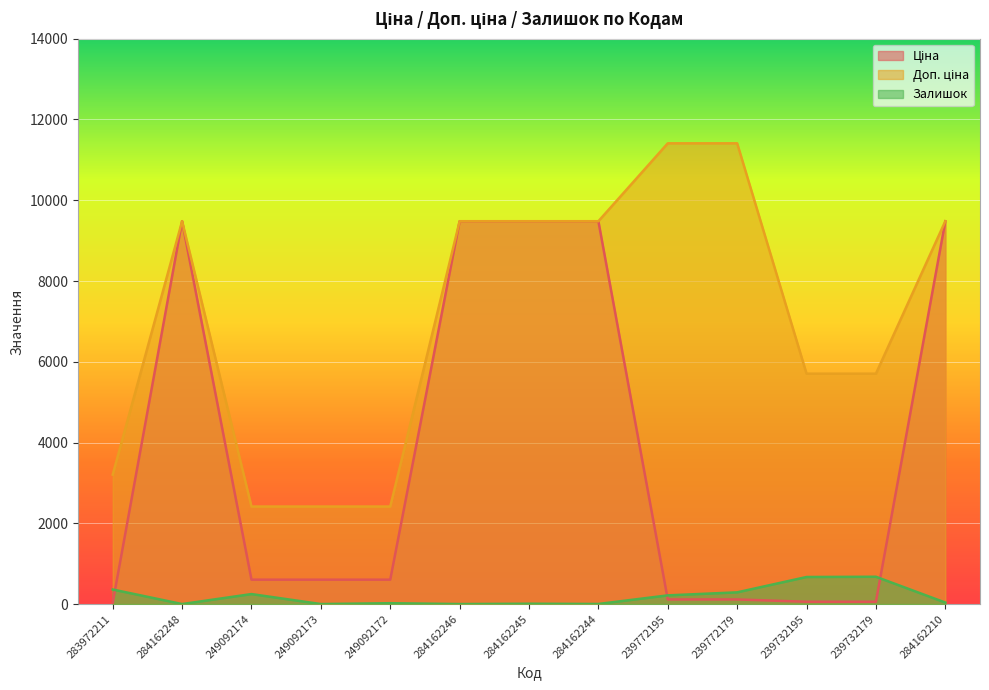

True or false: Ціна has a value of 202.4 at 239772179.

False